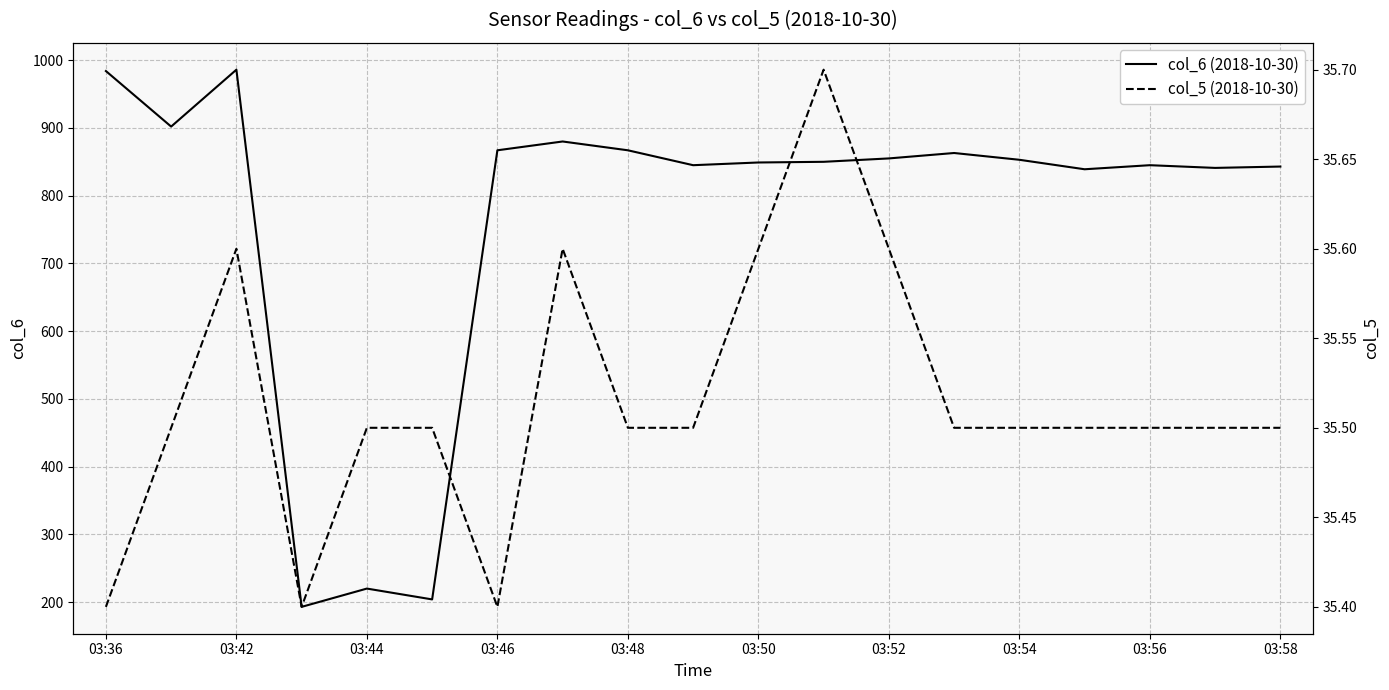

Is it true that col_6 (2018-10-30) equals 1174 at 03:52?

False